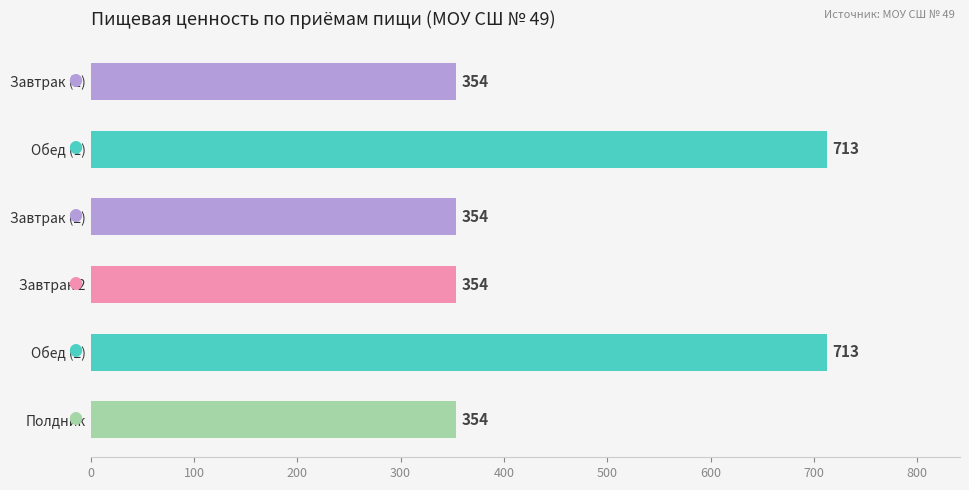

What is the ratio of the value at Обед (2) to the value at Завтрак (2)?

2.0